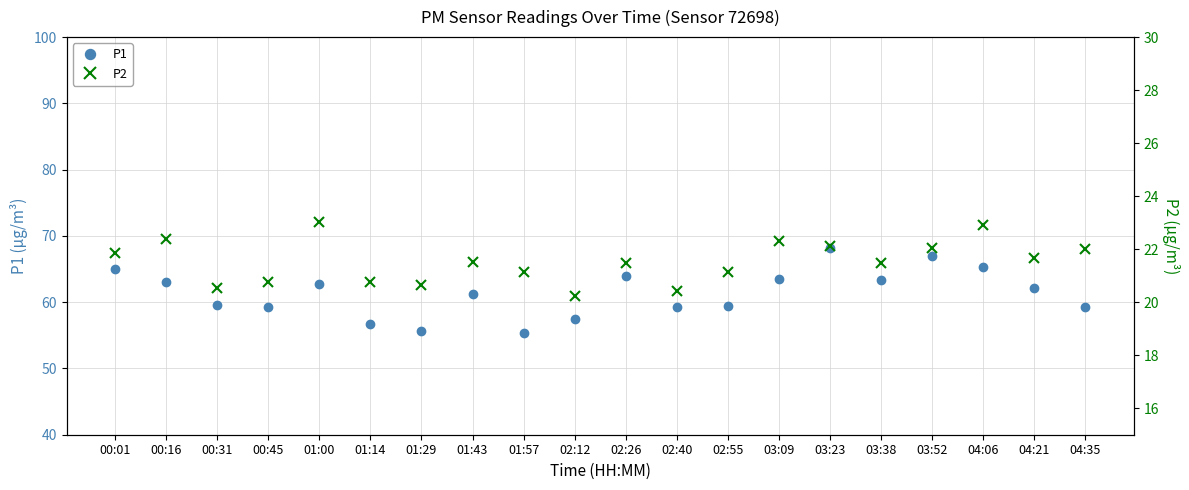

Rank the series by their average value, from lowest to highest.

P2, P1